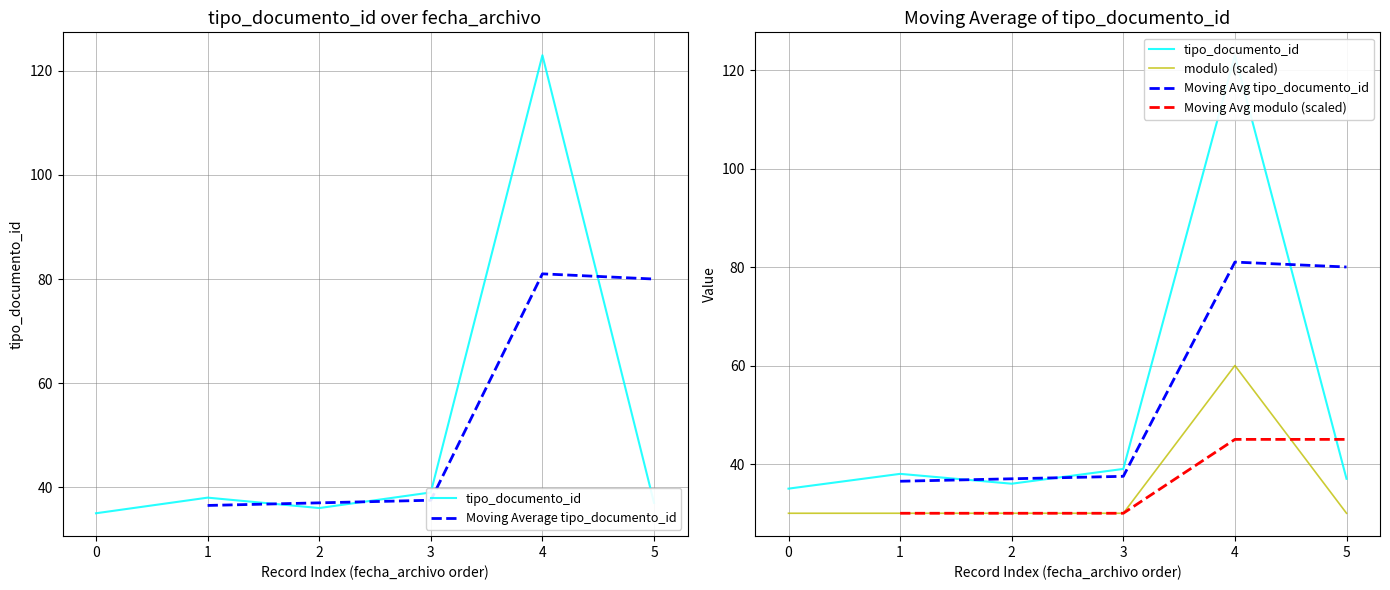

What is the minimum value for Moving Avg tipo_documento_id?

36.5